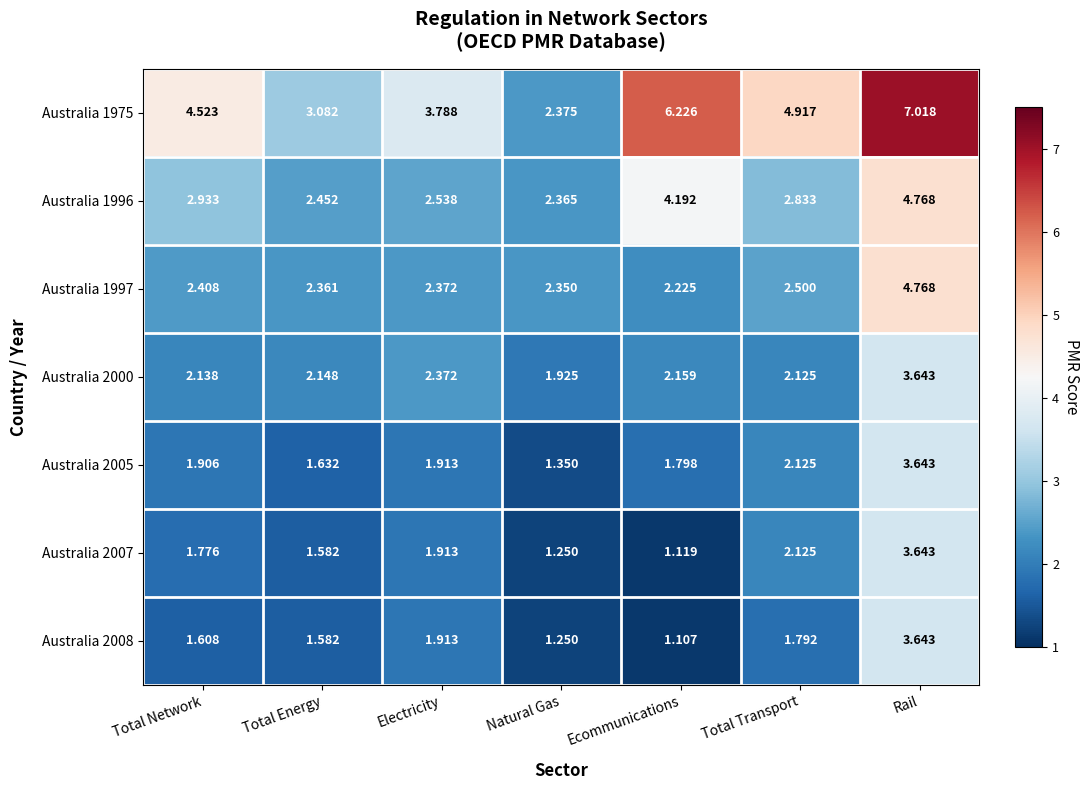

Is the value of Australia 2008 at Rail greater than the value of Australia 1997 at Natural Gas?

Yes